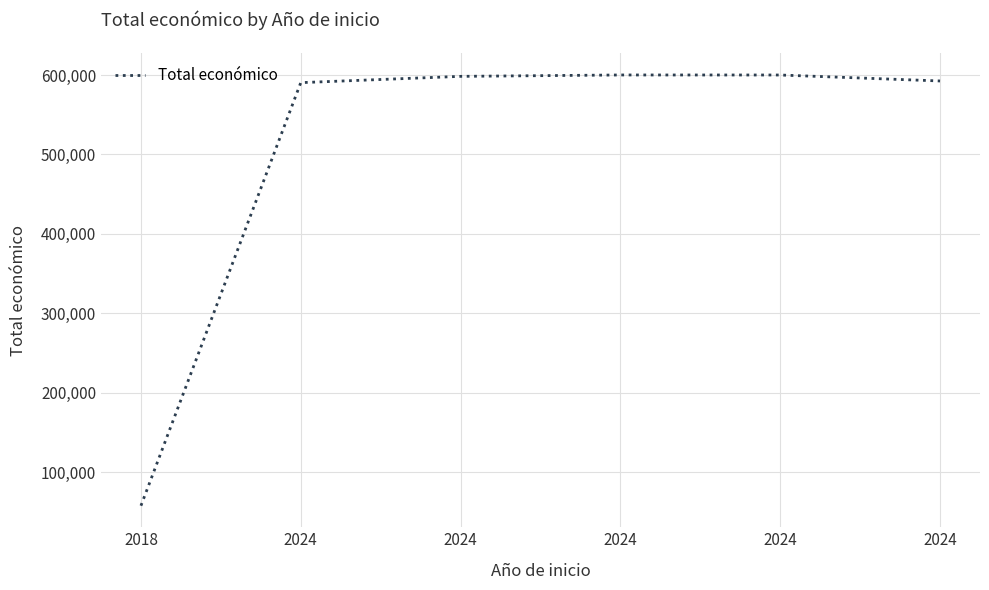

Count the number of categories in the chart.

6